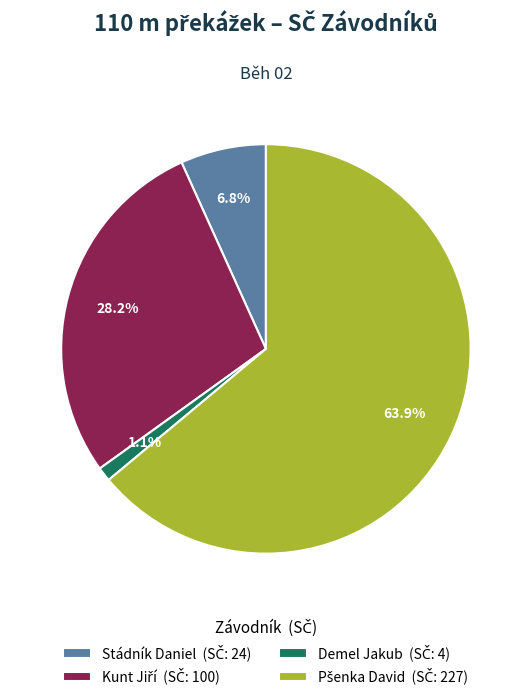

Is there a majority slice in this chart?

Yes